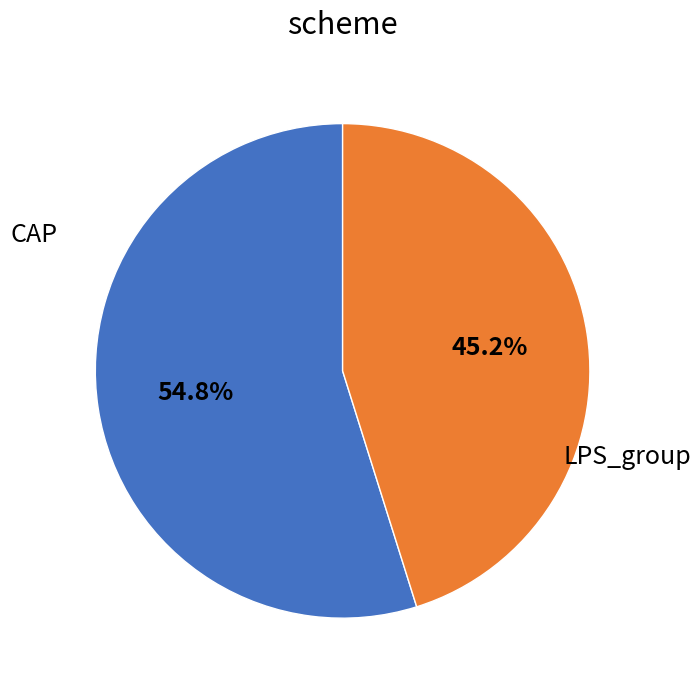

Does LPS_group account for over 50% of the chart?

No